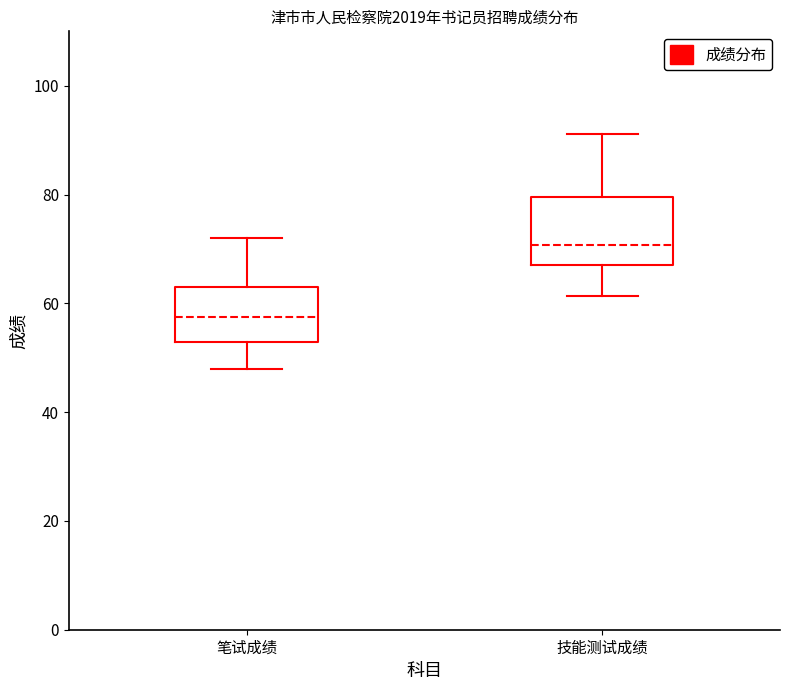

Reading left to right, read every box against the y-axis: the position of its median line, the range the box covers, and the ends of its whiskers. The values are not printed on the chart, so give them approximately, as read against the axis.

笔试成绩: median 58, box 52 to 64, whiskers 48 to 72
技能测试成绩: median 70, box 68 to 80, whiskers 62 to 92